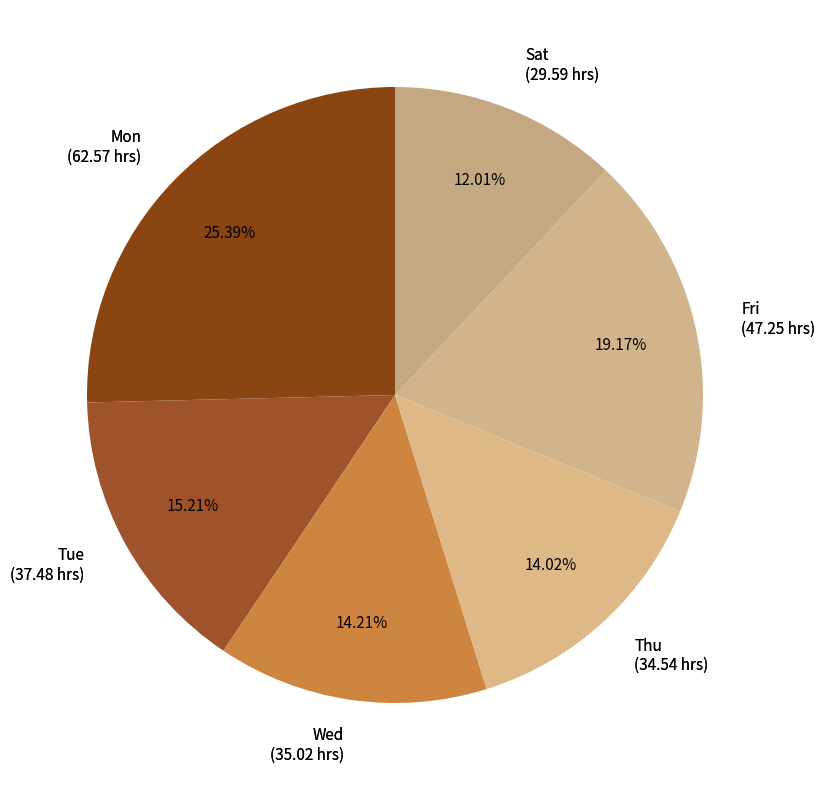

Count the number of slices in the pie.

6